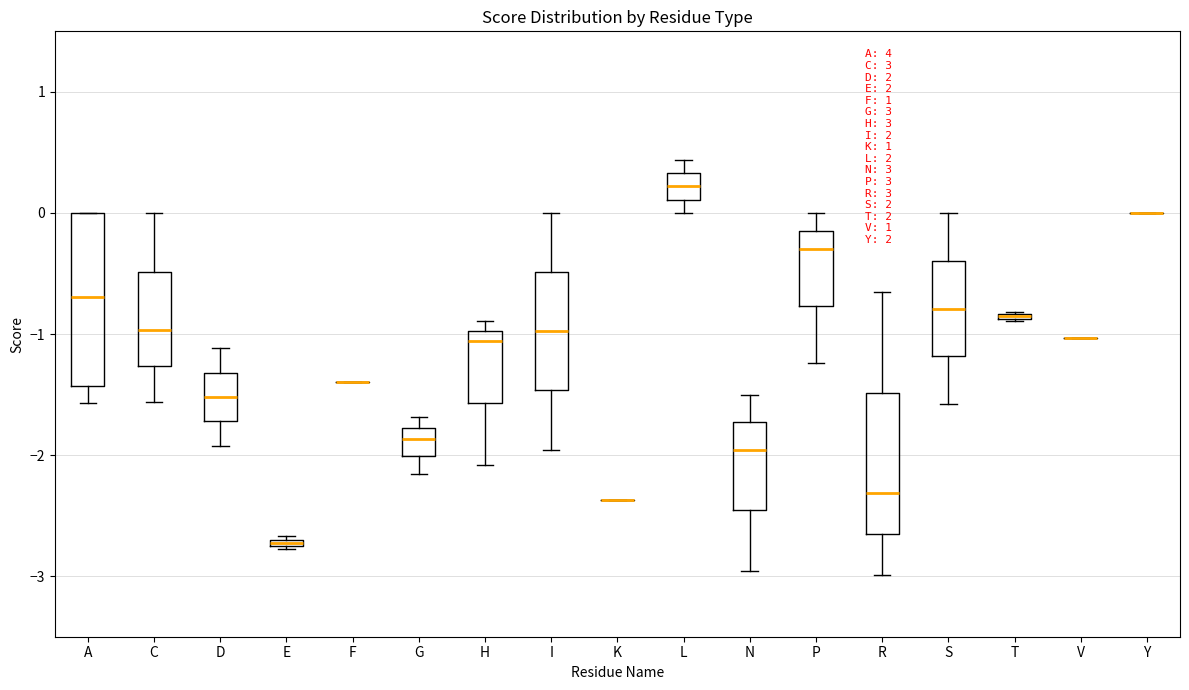

Comparing the boxes themselves (not the whiskers), which one is the tallest?

A